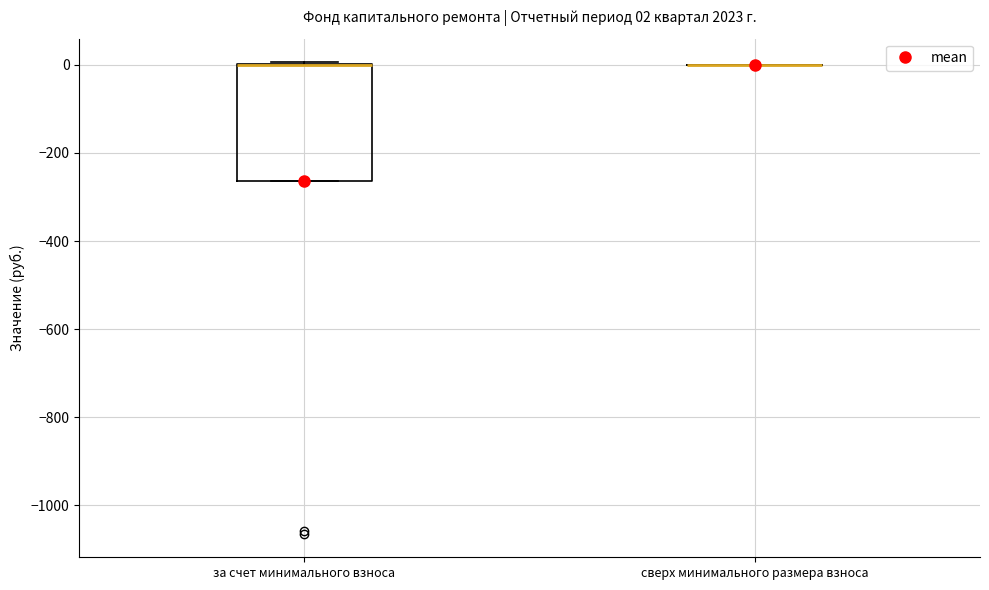

Comparing the boxes themselves (not the whiskers), which one is the tallest?

за счет минимального взноса